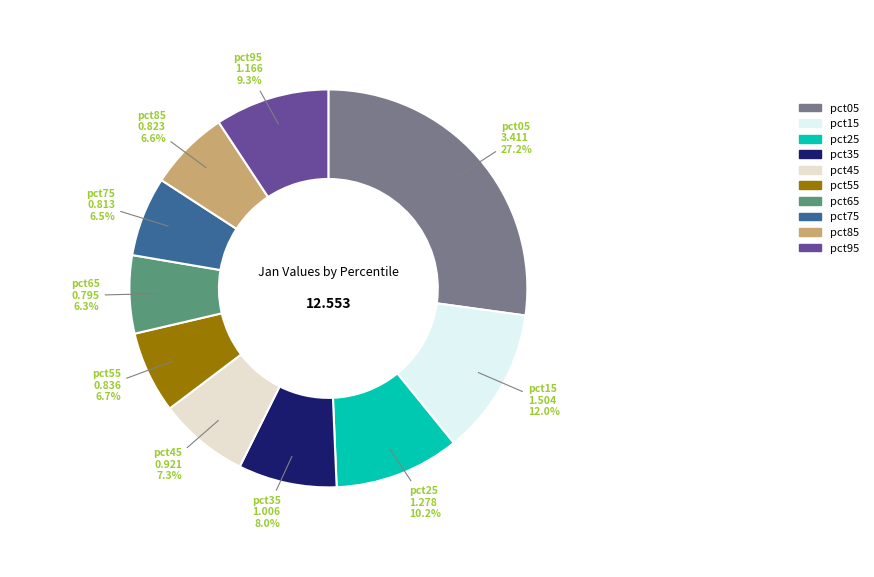

Between pct45 and pct55, which is larger?

pct45